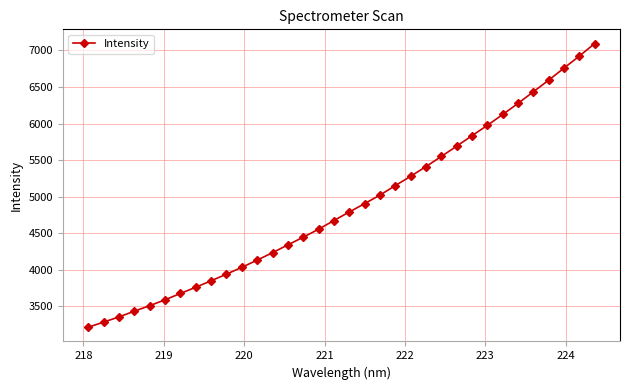

What is the smallest value displayed?

3216.0